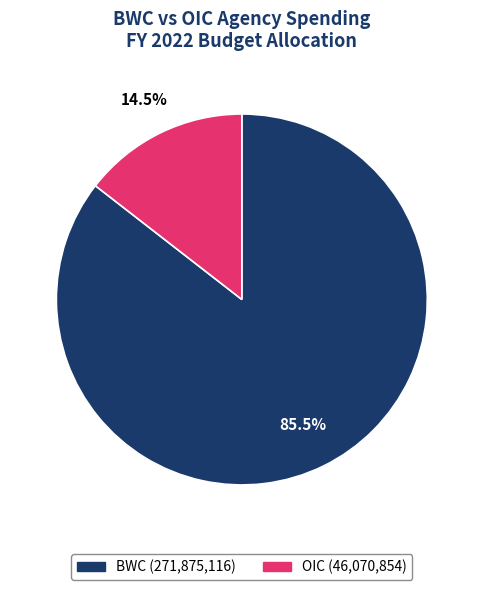

Which slice represents more than half of the pie?

BWC